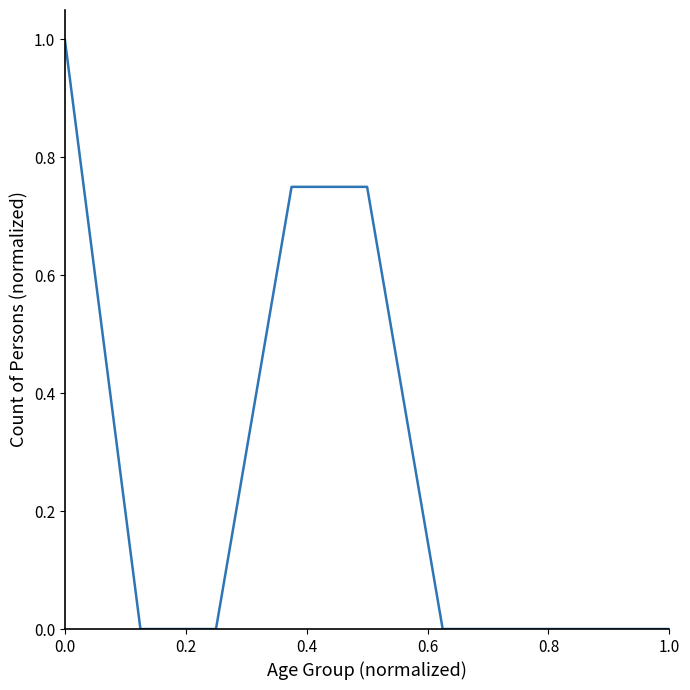

What is the average value?

0.3